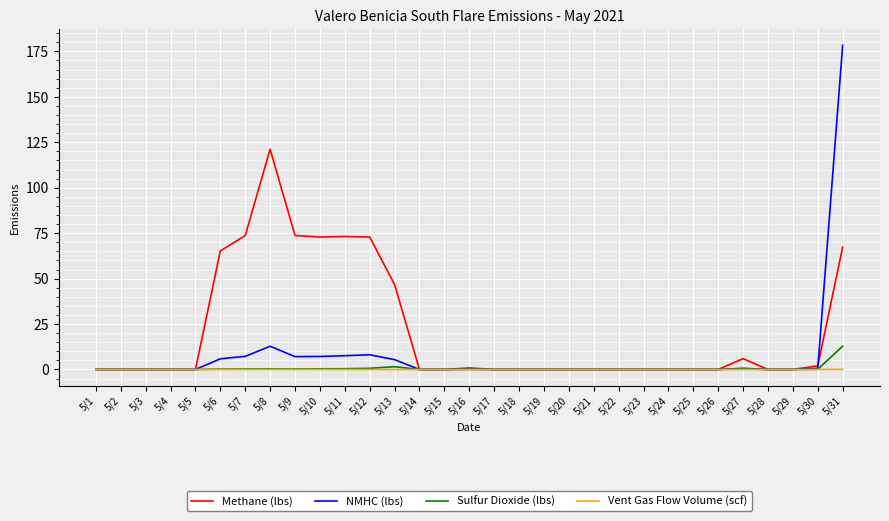

Which series has the largest total across all categories?

Methane (lbs)